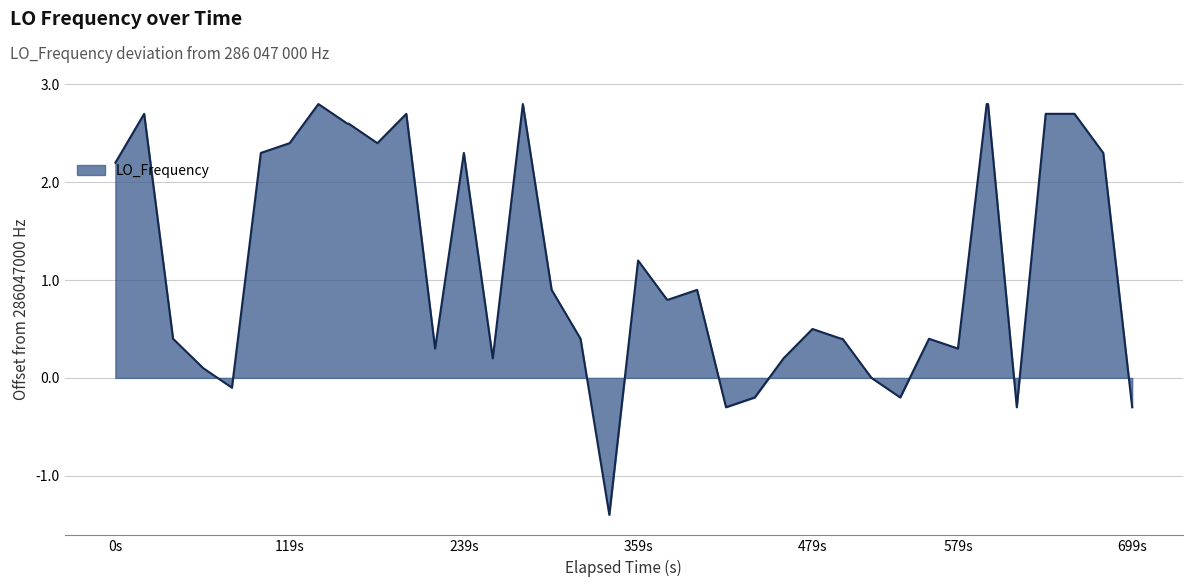

What is the greatest value displayed?

2.8